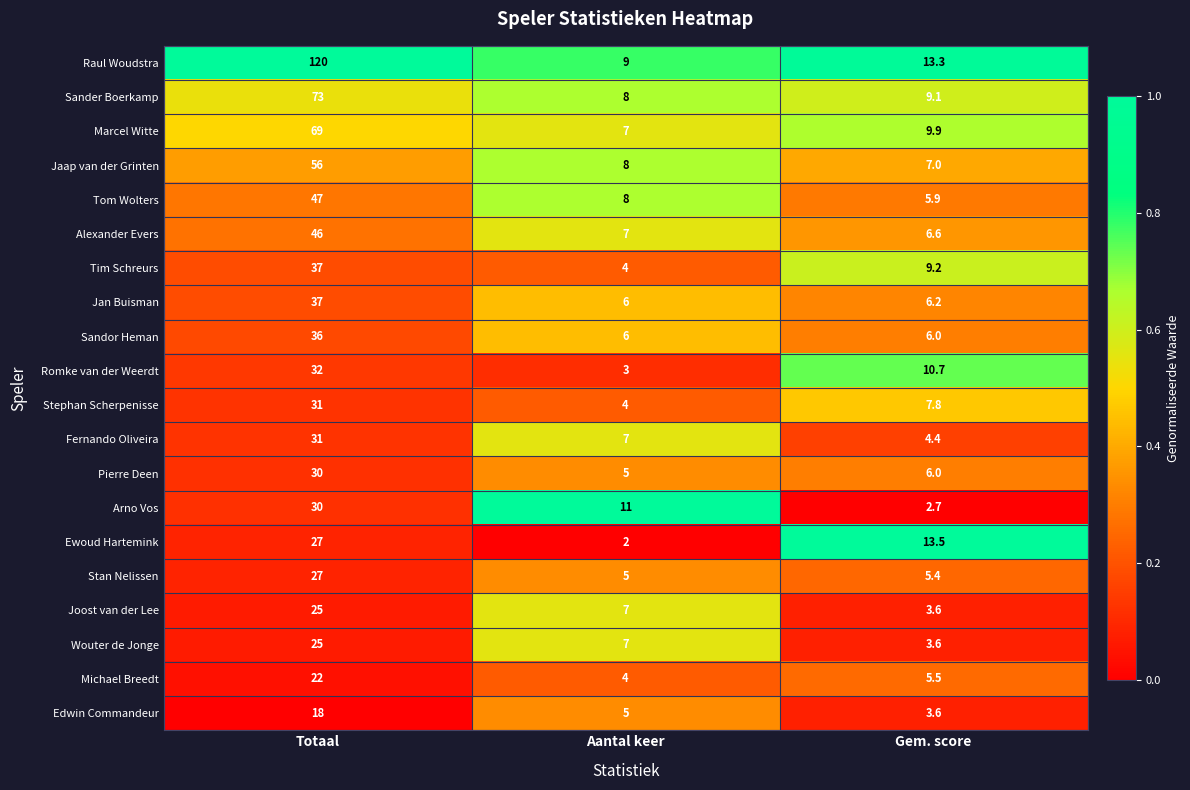

What is the difference between the maximum and second lowest values in the Edwin Commandeur series?

13.0